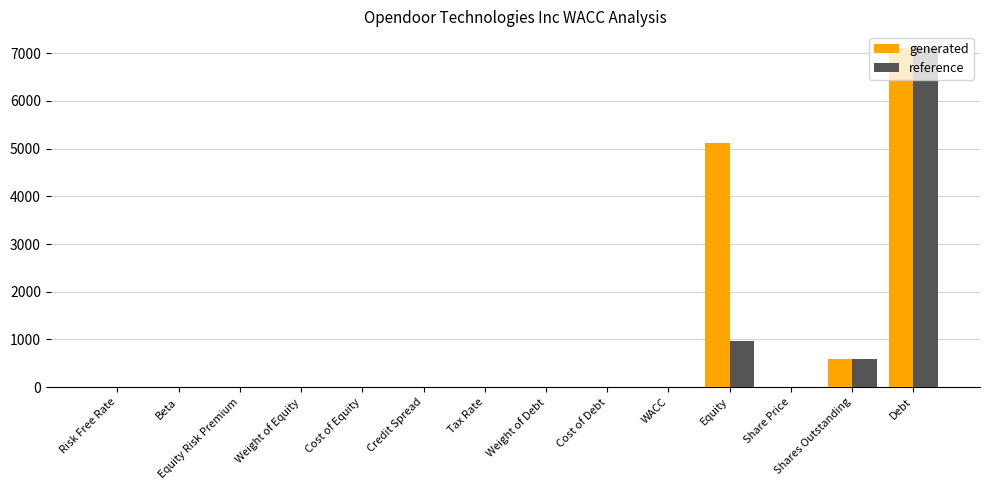

Count the number of categories in the chart.

14